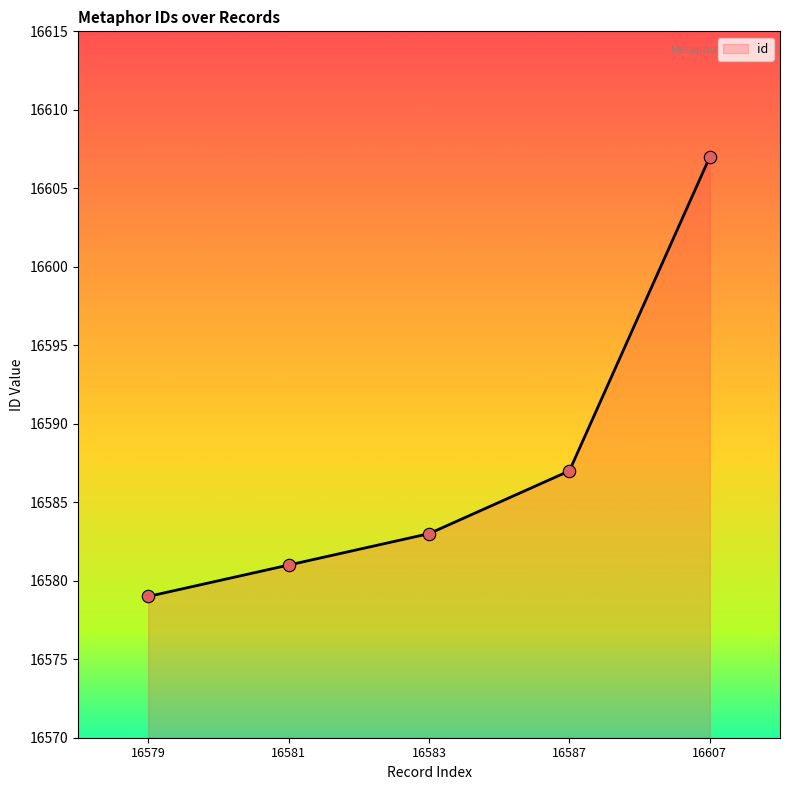

Between 16583 and 16581, which is larger?

16583